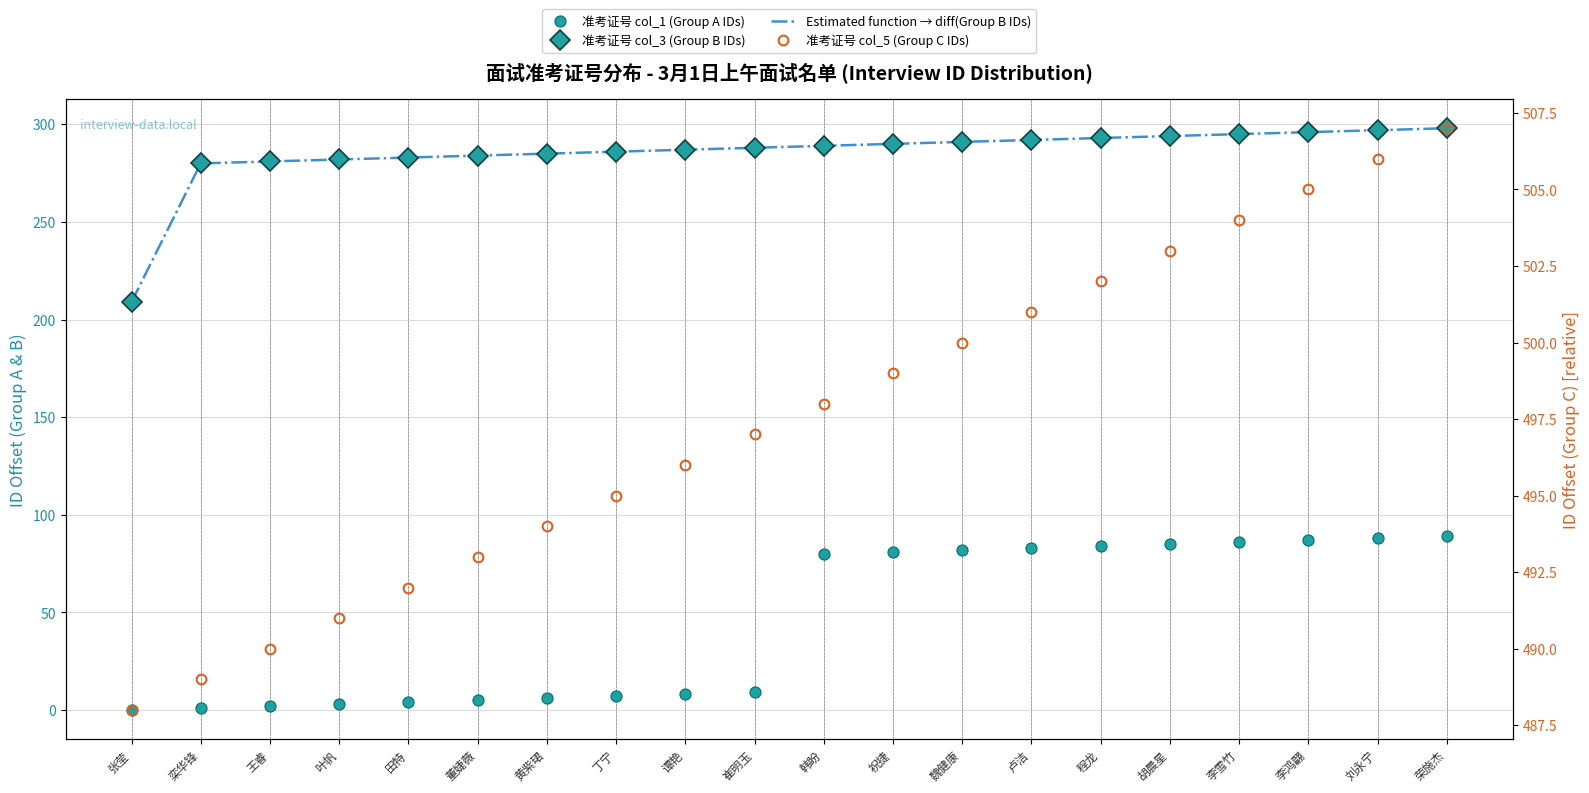

What is the difference between the maximum and minimum values in the 准考证号 col_3 (Group B IDs) series?

89